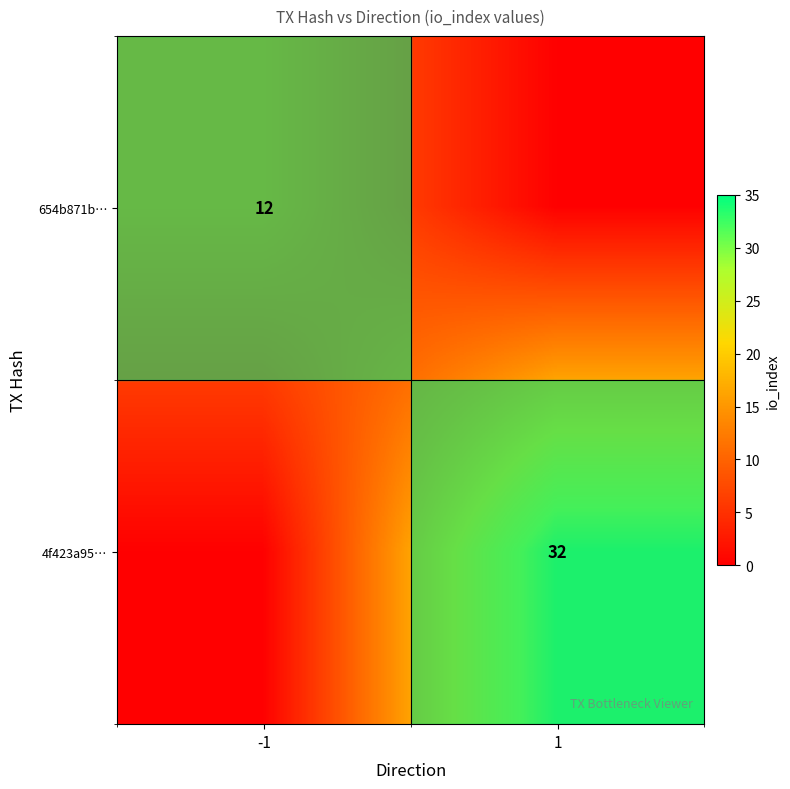

How many series are shown in this chart?

2